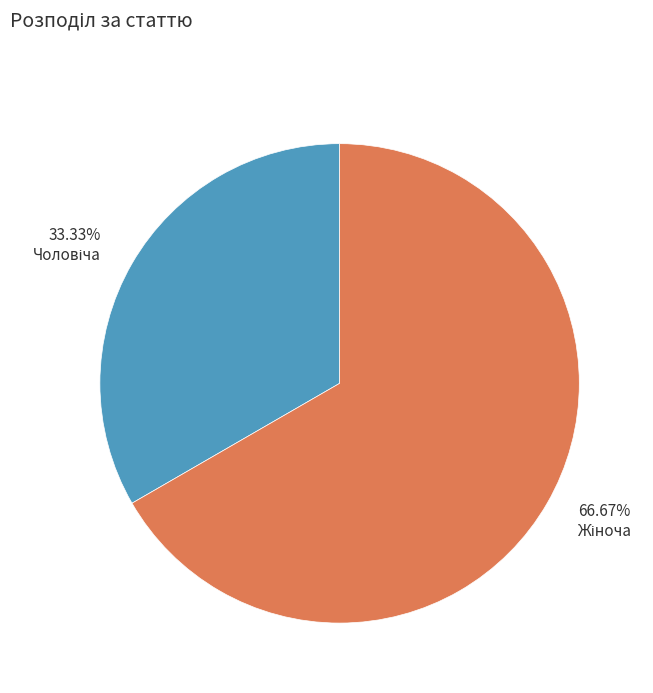

Does any single category account for the majority?

Yes